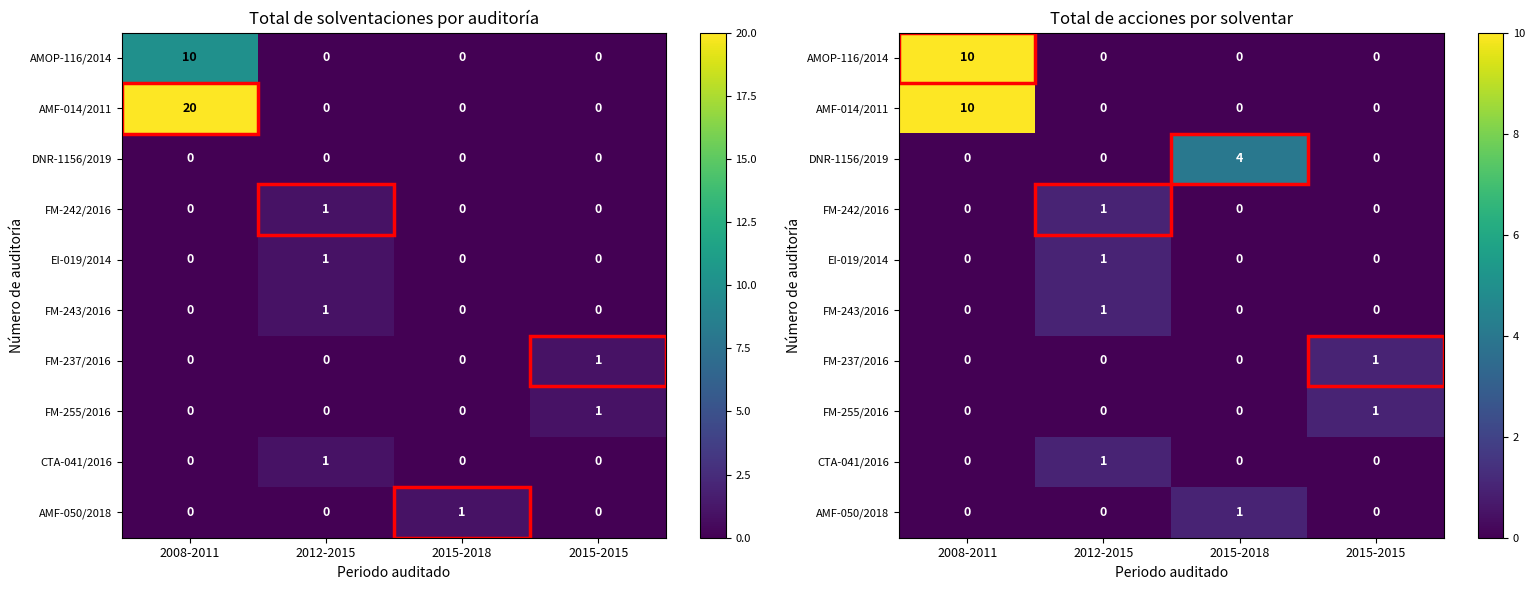

Which series changed the most between 2012-2015 and 2015-2015?

FM-242/2016